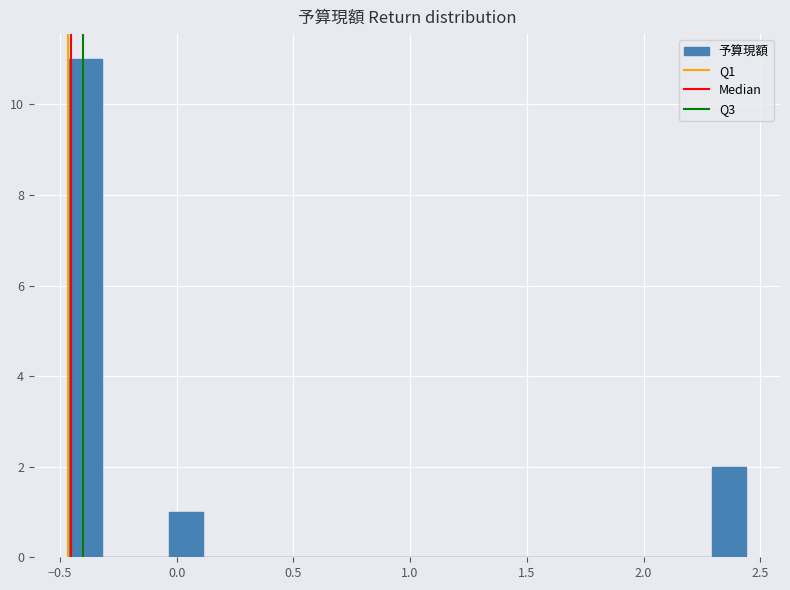

Read against the x-axis, roughly where is the centre of the tallest bar?

-0.40